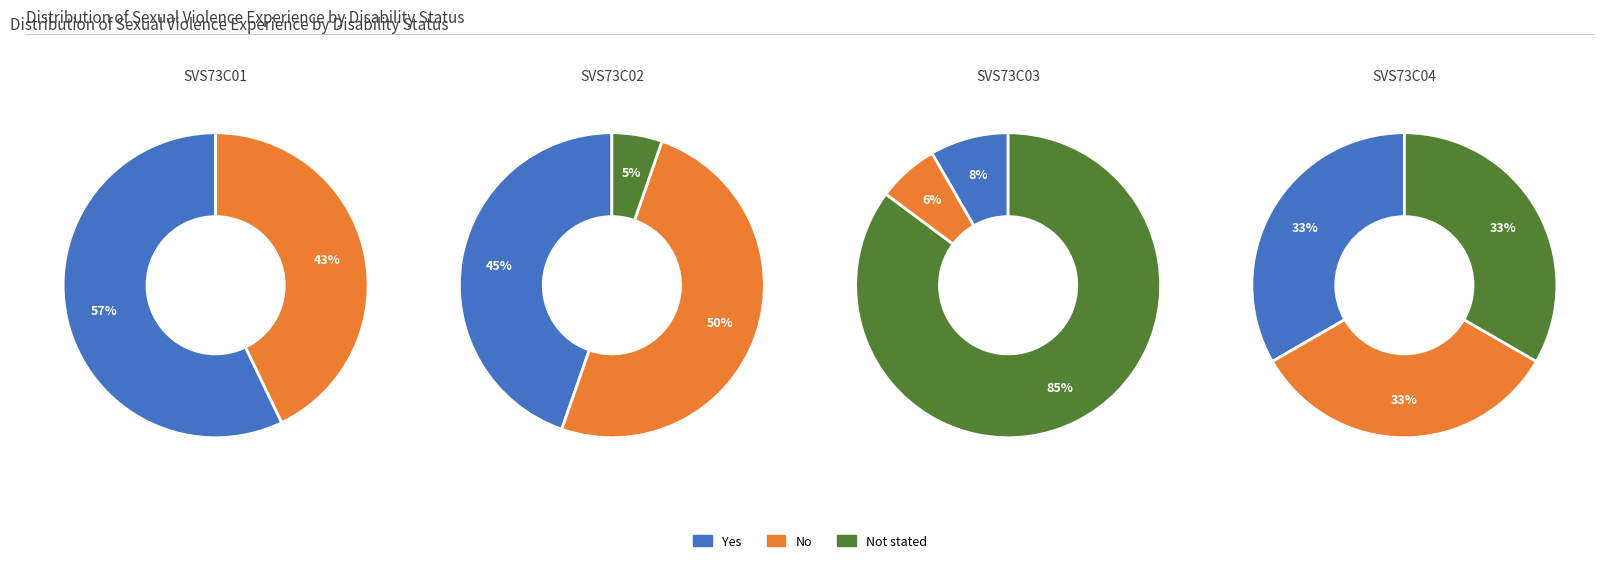

Does SVS73C04 represent more than half of the total?

No